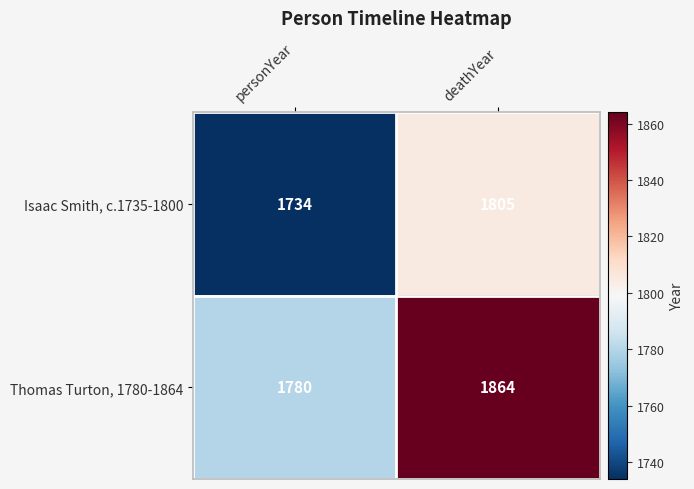

What is the difference between the Isaac Smith, c.1735-1800 values at personYear and deathYear?

71